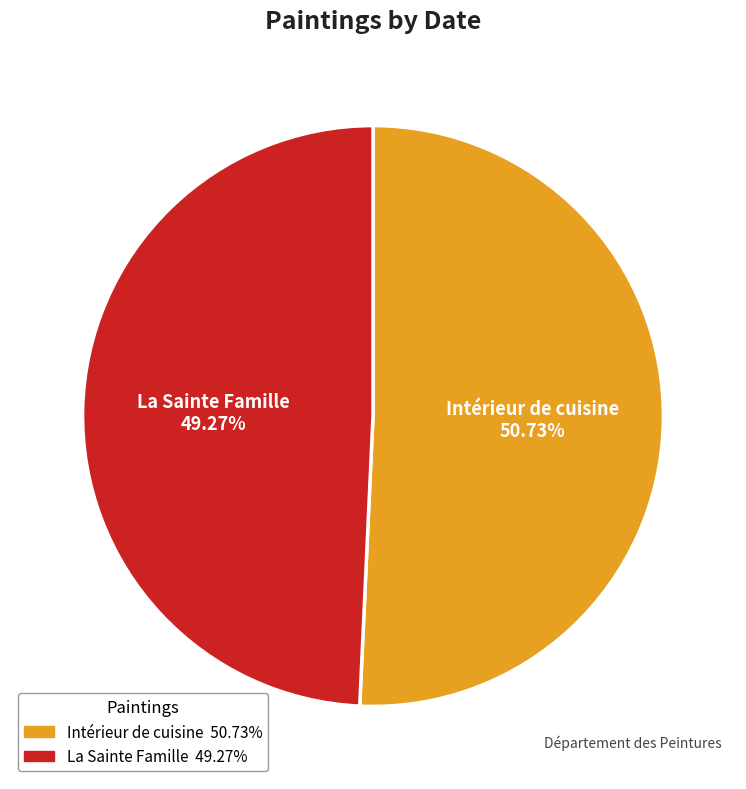

What is the total percentage of Intérieur de cuisine and La Sainte Famille?

100.0%